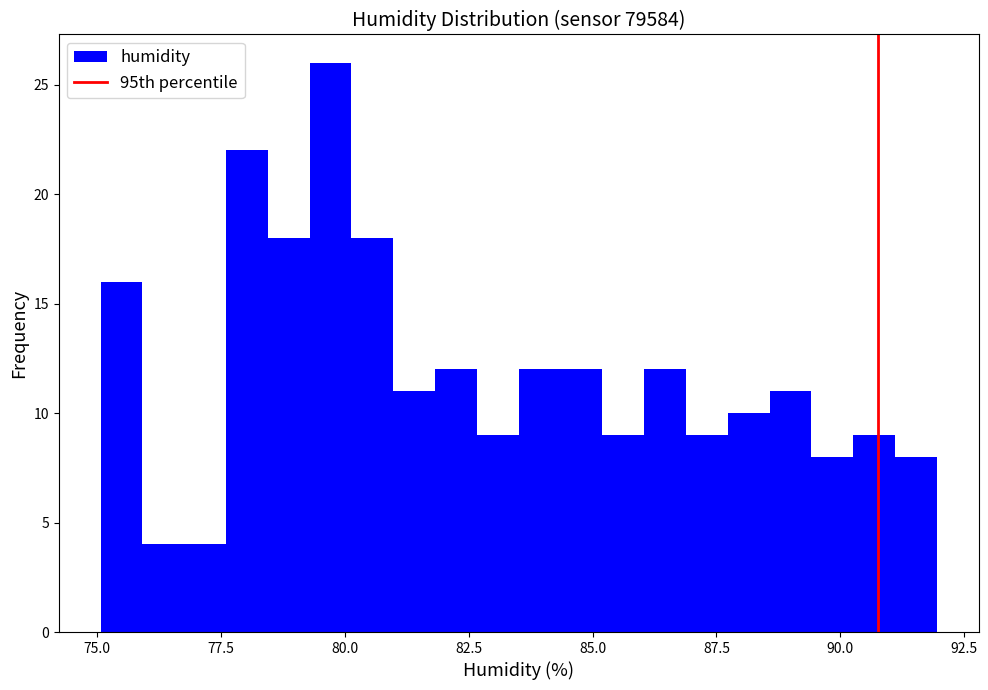

Read against the x-axis, roughly where is the centre of the tallest bar?

79.5